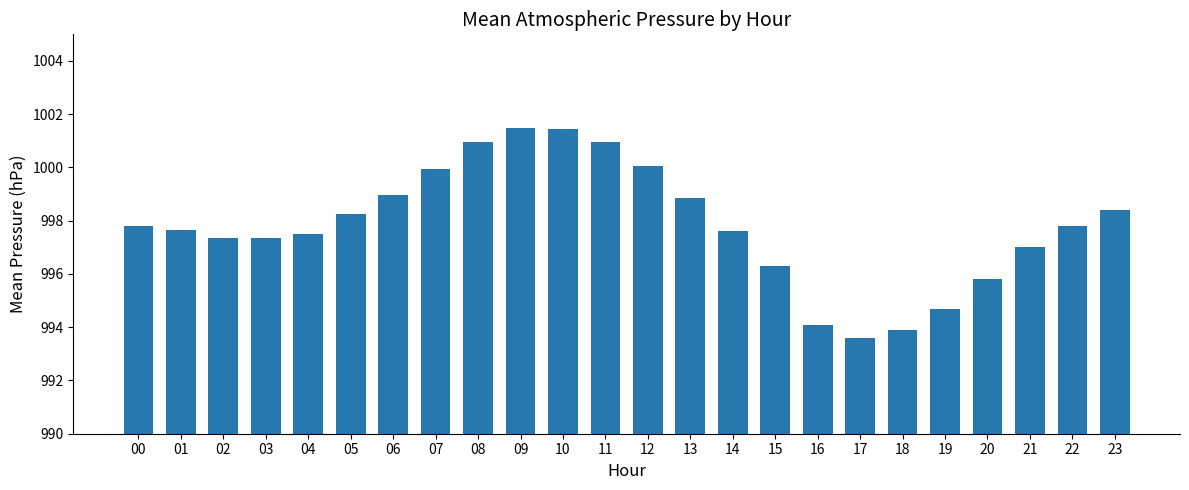

Does the chart contain any negative values?

No